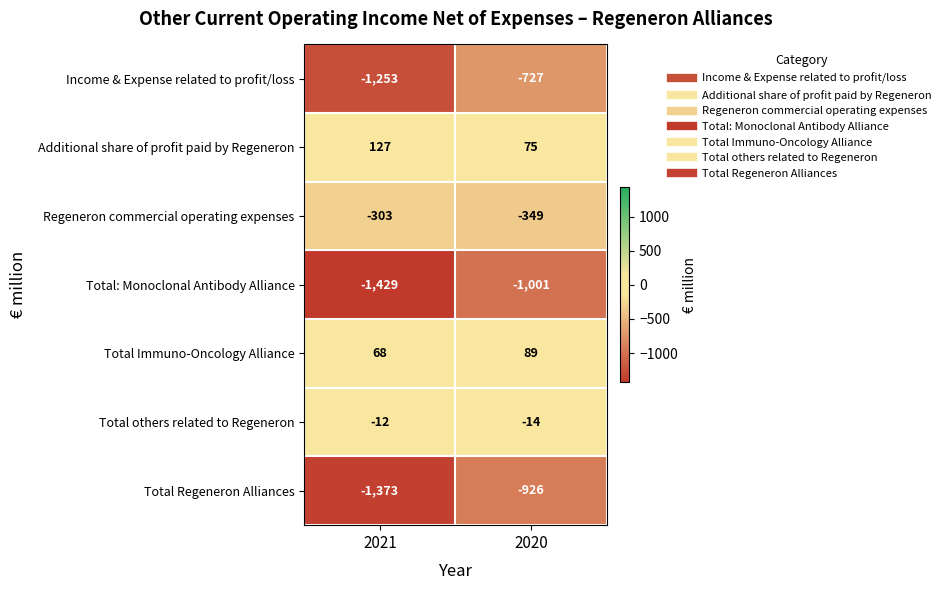

Which label corresponds to the largest value in the chart?

2021